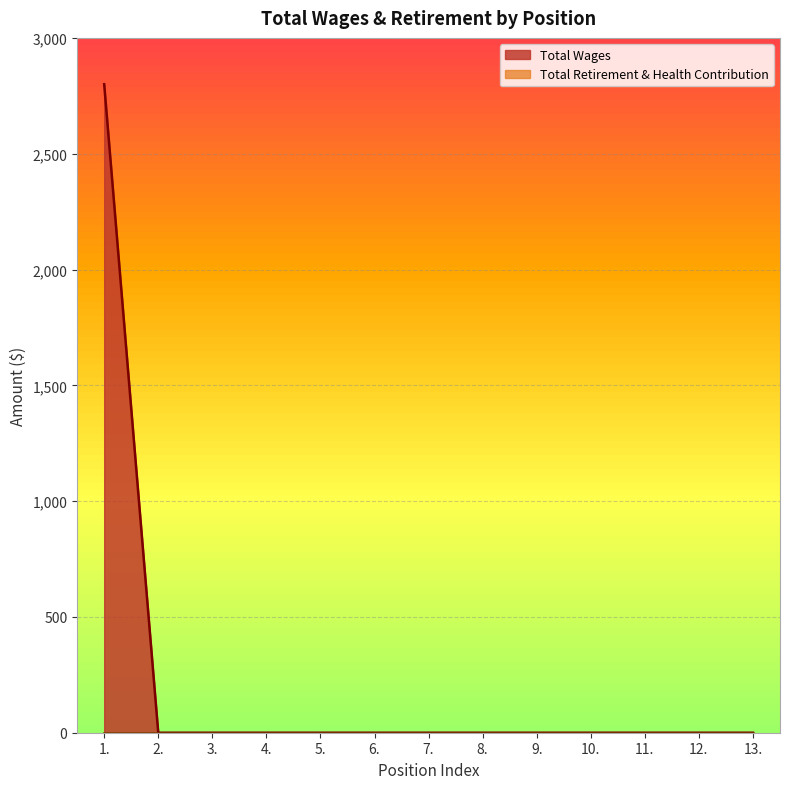

What is the average value?

215